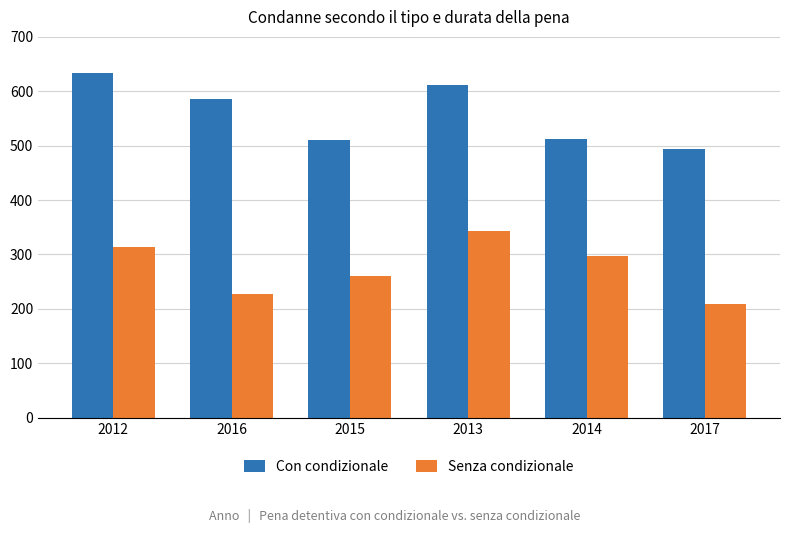

What is the average value of the Senza condizionale series?

275